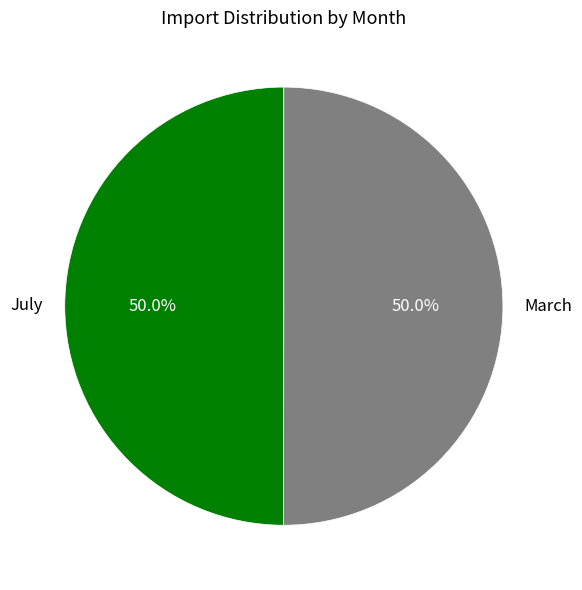

What percentage is the March slice, to the nearest percent?

50%